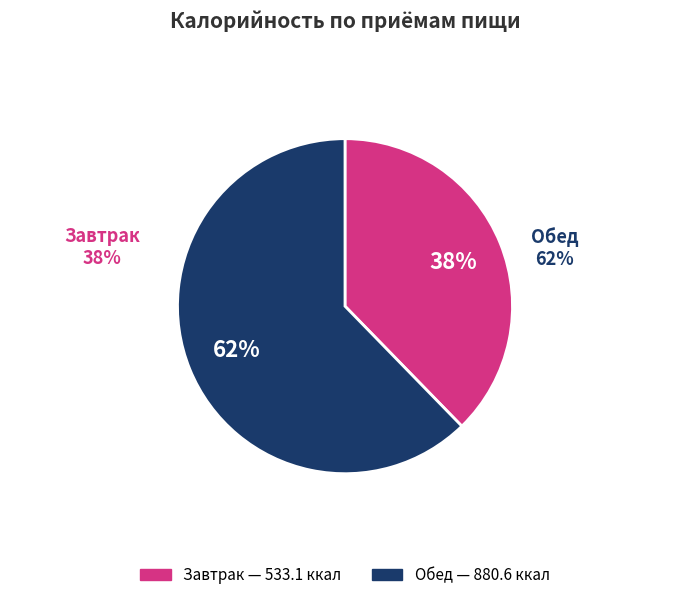

Is it true that Завтрак is 29% of the pie?

False